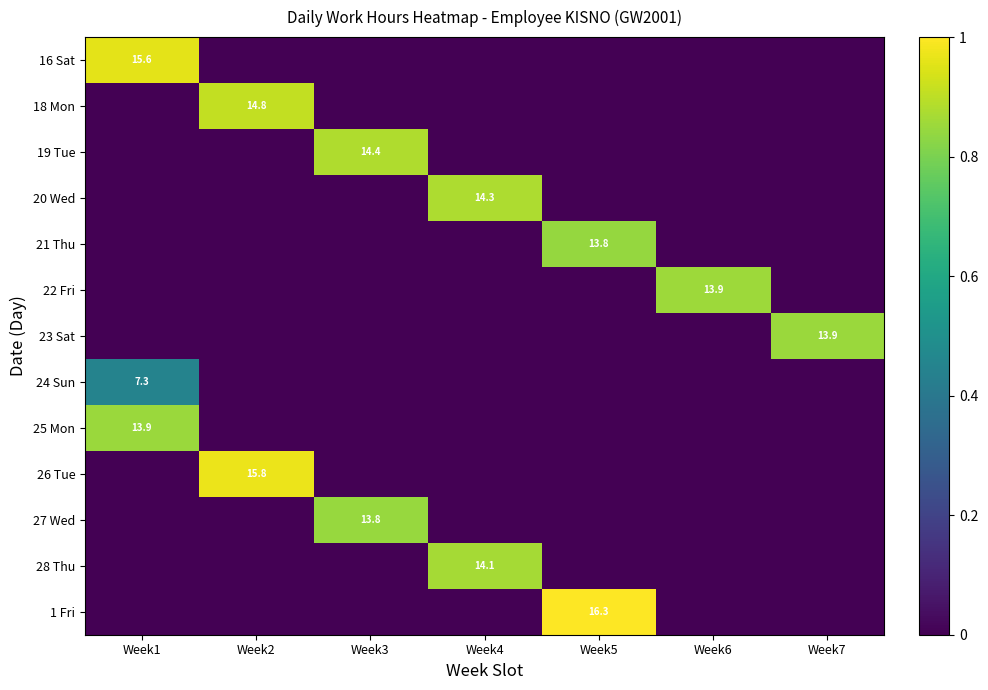

True or false: 26 Tue has a value of 15.8 at Week2.

True